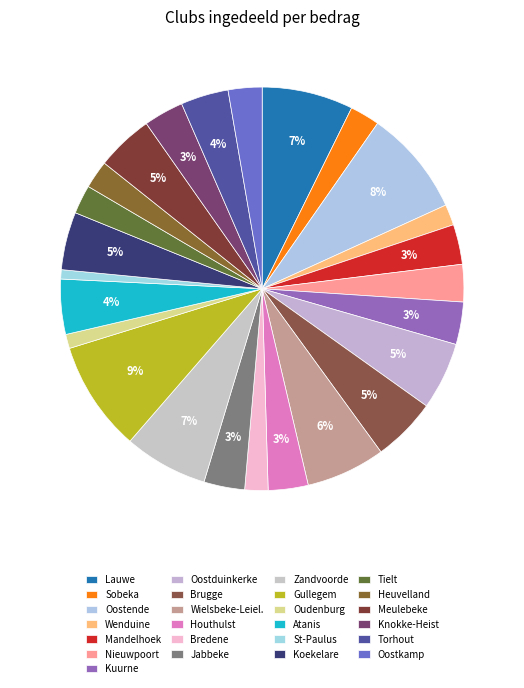

How many segments does this pie chart have?

25